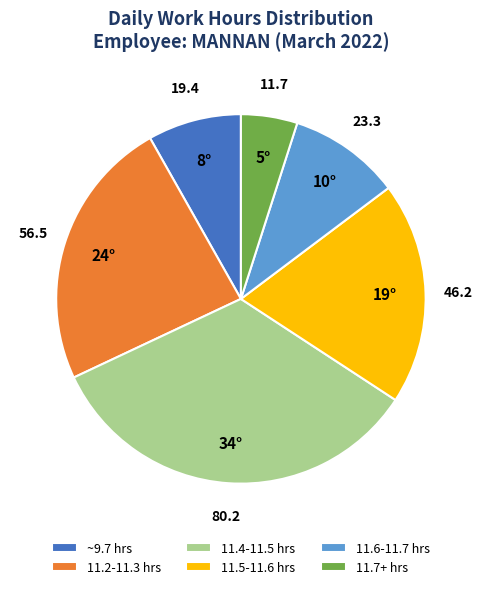

Which category has the smallest portion of the pie?

11.7+ hrs